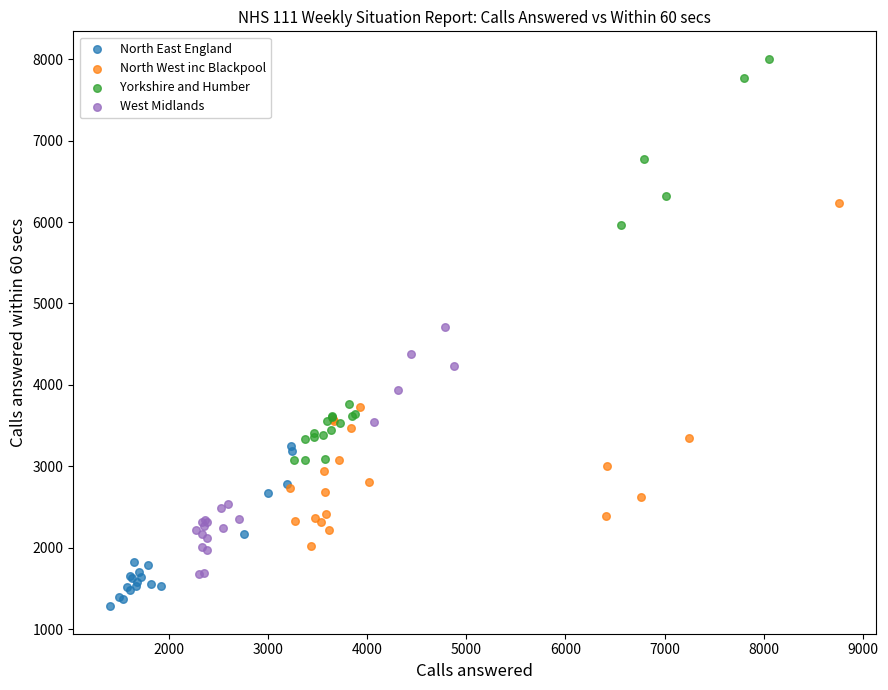

Which series reaches the maximum Y coordinate?

Yorkshire and Humber